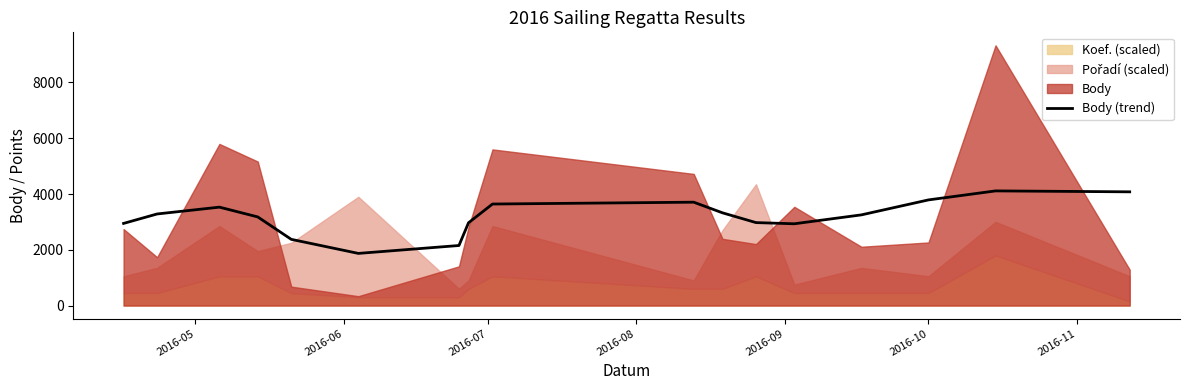

What is the sum of all values?

54119.0